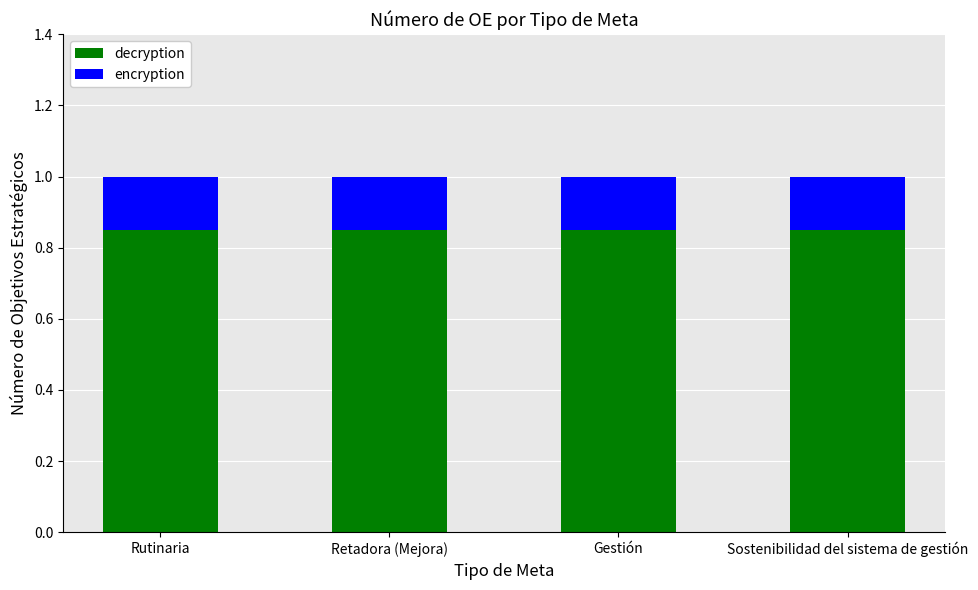

The decryption series shows 1.5 at Gestión. True or false?

False